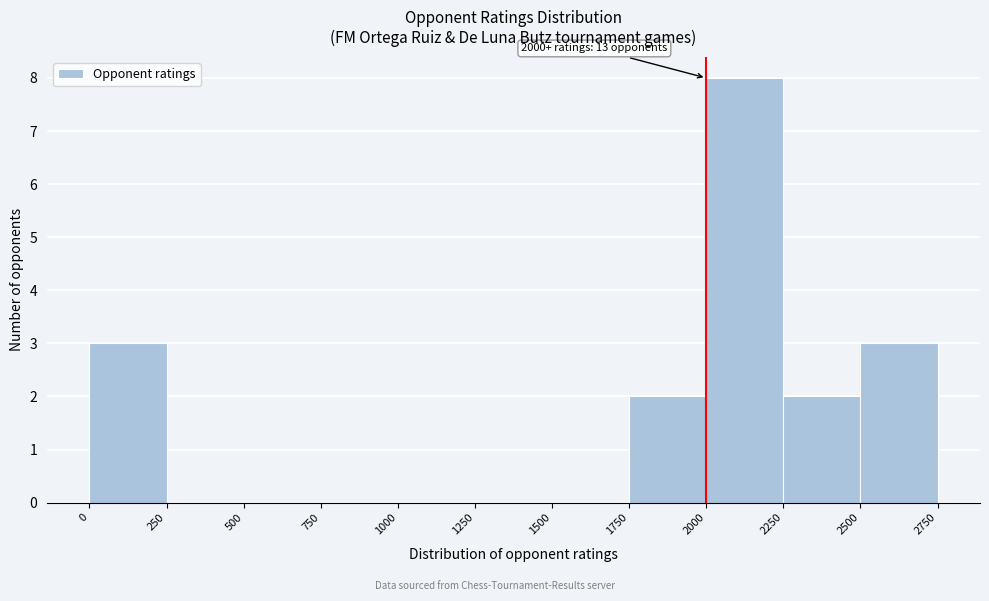

Which range on the x-axis has the tallest bar?

2000 to 2250